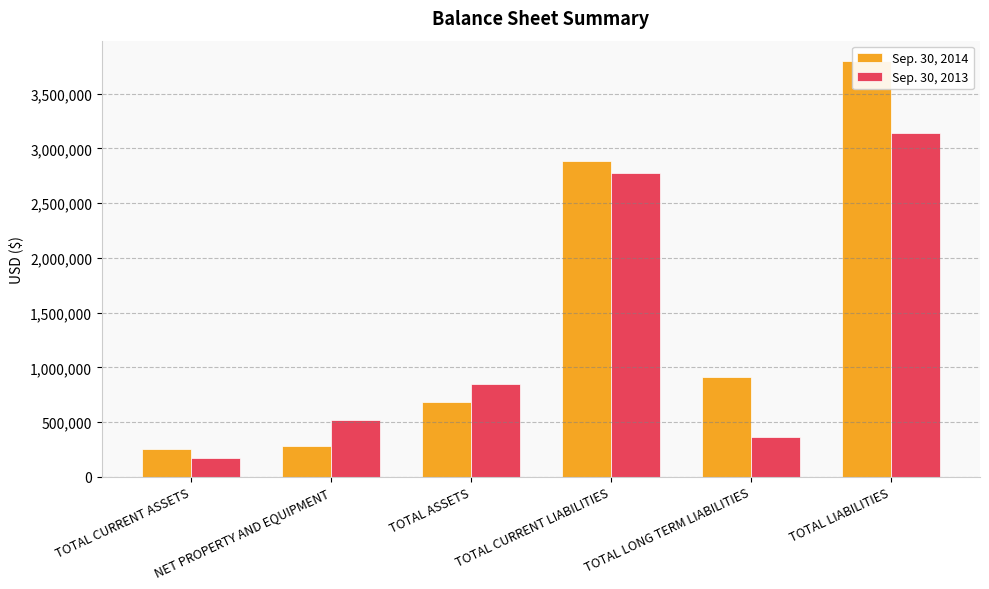

What is the spread (max minus min) of values at TOTAL CURRENT LIABILITIES?

108729